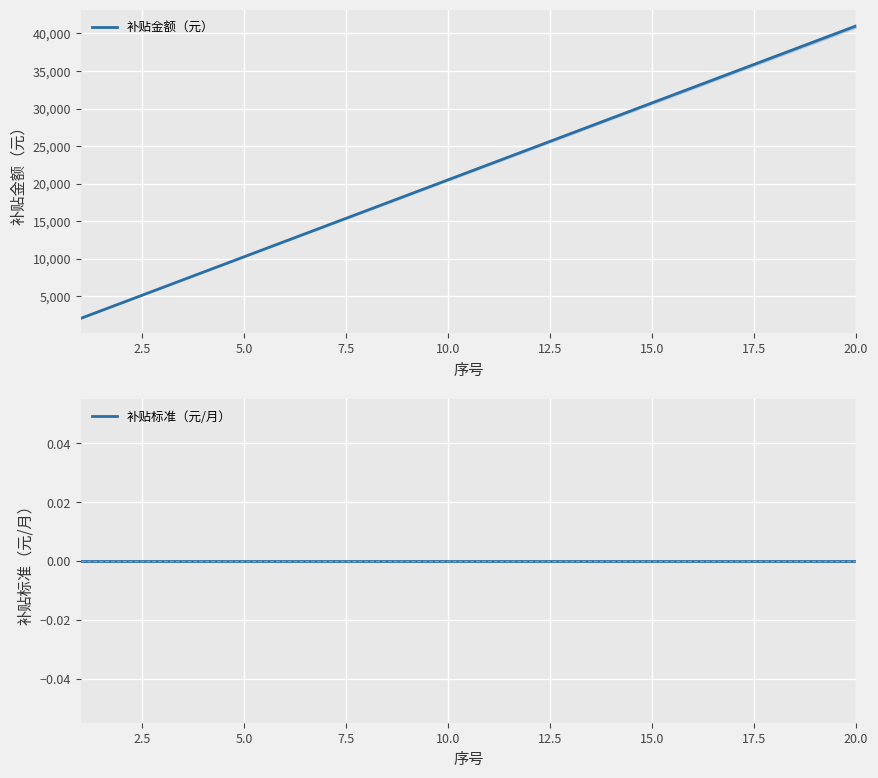

List the series in order of their overall mean, highest first.

补贴金额（元）, 补贴标准（元/月）